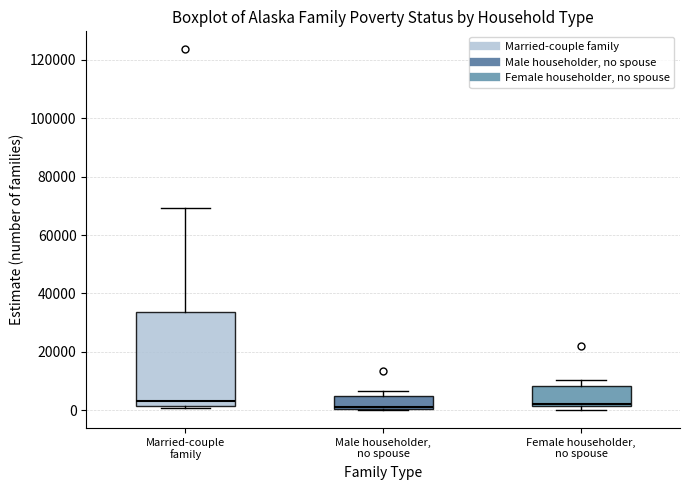

Reading left to right, read every box against the y-axis: the position of its median line, the range the box covers, and the ends of its whiskers. The values are not printed on the chart, so give them approximately, as read against the axis.

Married-couple family: median 4000, box 2000 to 34000, whiskers 0 to 70000
Male householder, no spouse: median 2000, box 0 to 4000, whiskers 0 to 6000
Female householder, no spouse: median 2000 (just above the box's lower edge), box 2000 to 8000, whiskers 0 to 10000